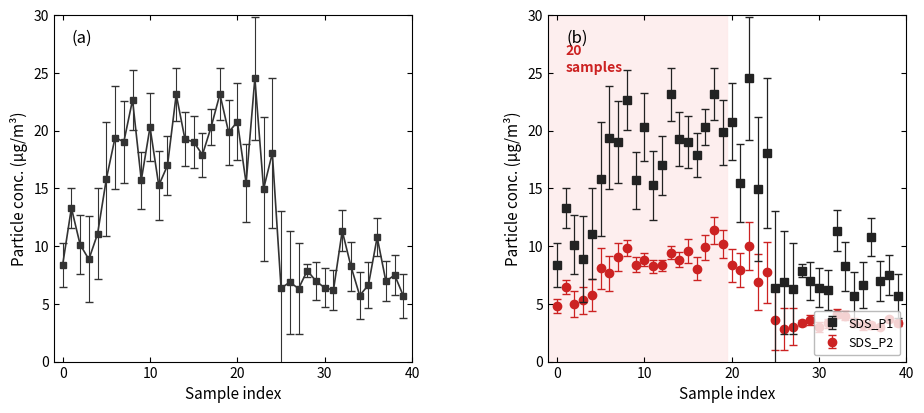

Which series has the largest total across all categories?

SDS_P1